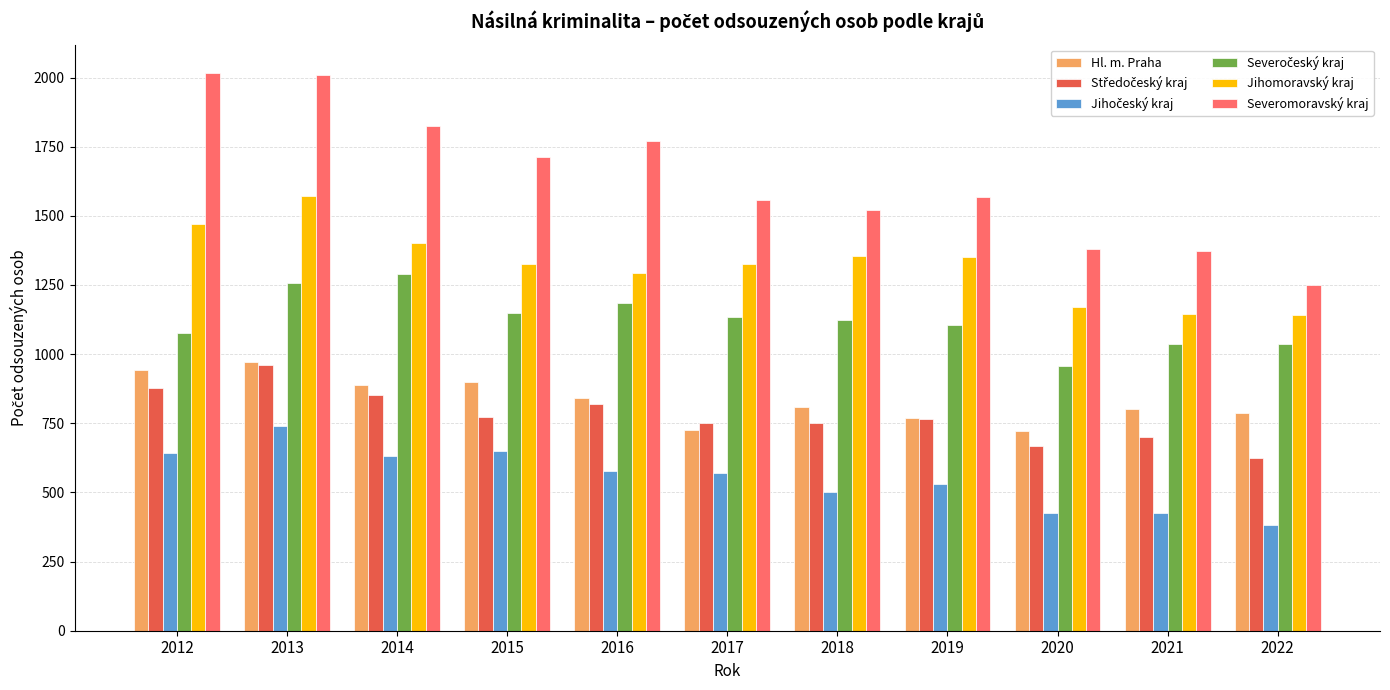

What is the average value of the Jihomoravský kraj series?

1323